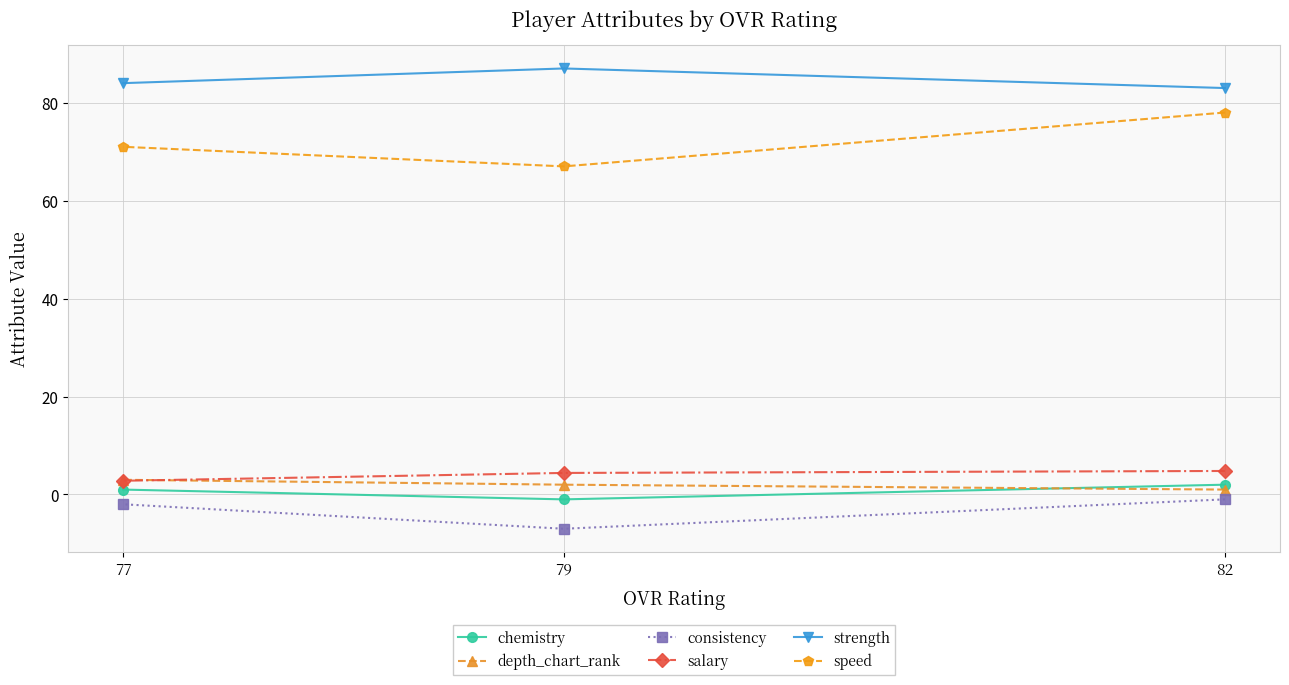

Is it true that salary equals 6.3 at 82?

False